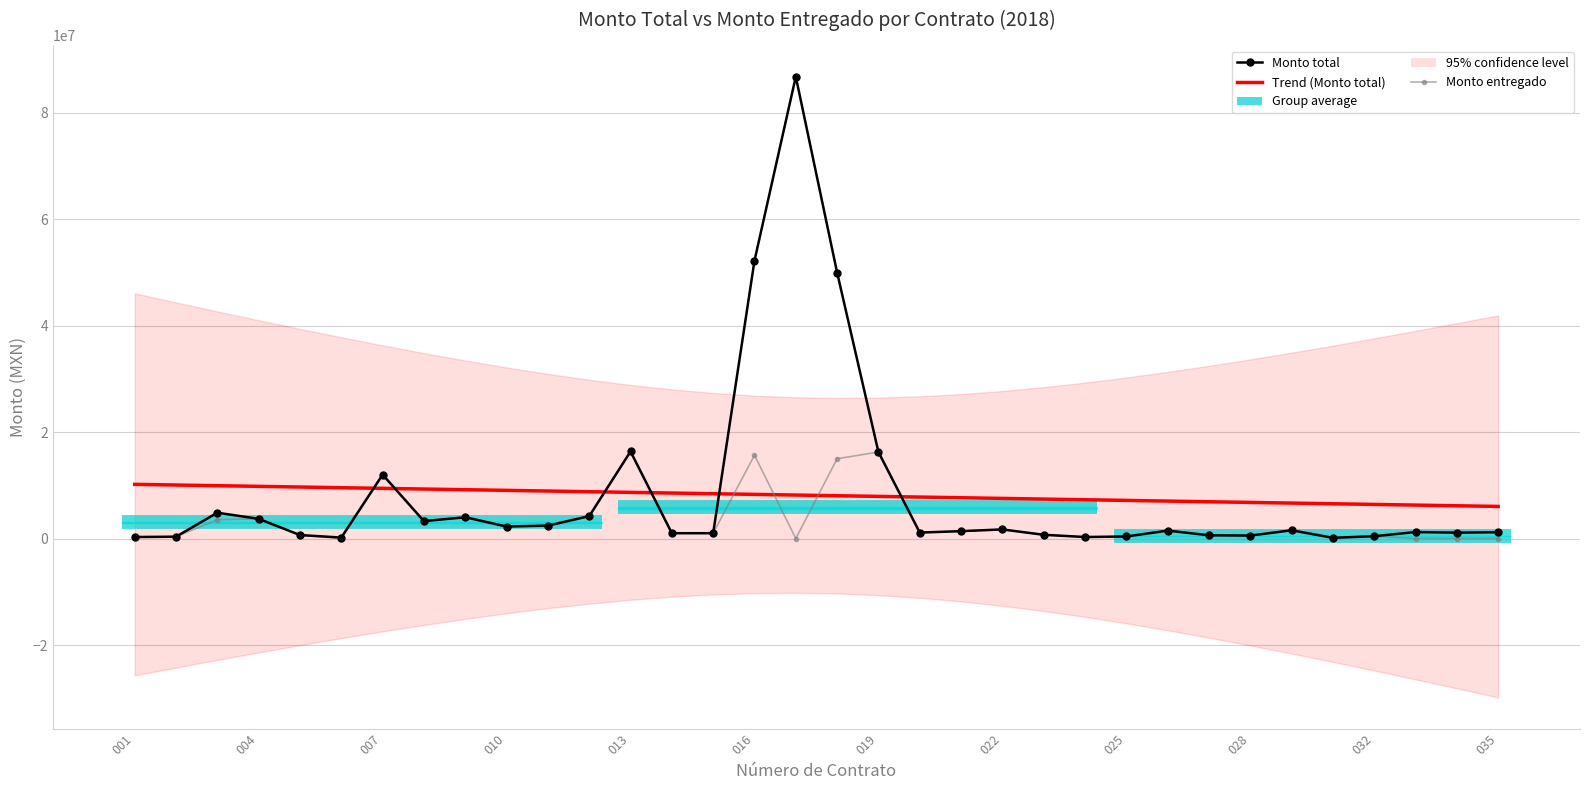

True or false: Monto total and Monto entregado intersect in this chart.

False